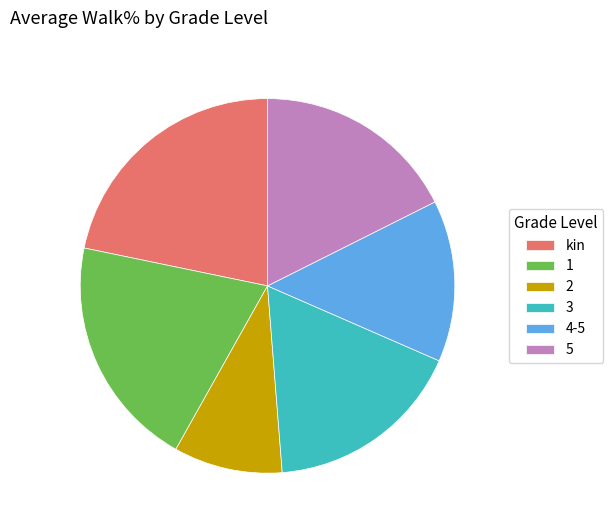

Is there any slice that represents more than half of the pie?

No